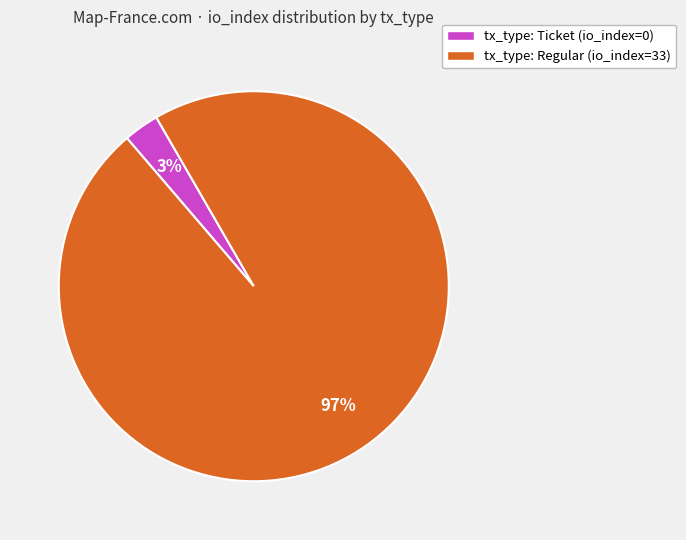

To the nearest percent, what portion does tx_type: Regular (io_index=33) represent?

97%